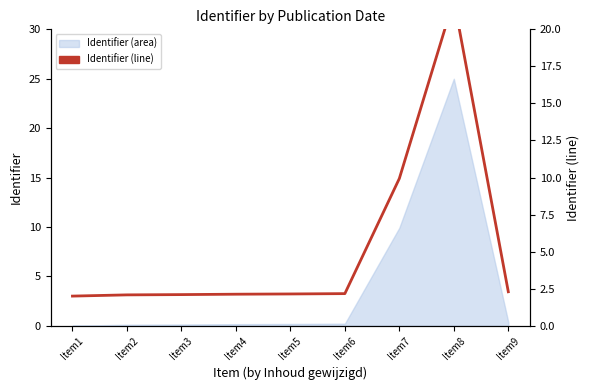

How many points are higher than both their immediate neighbors (excluding endpoints)?

1